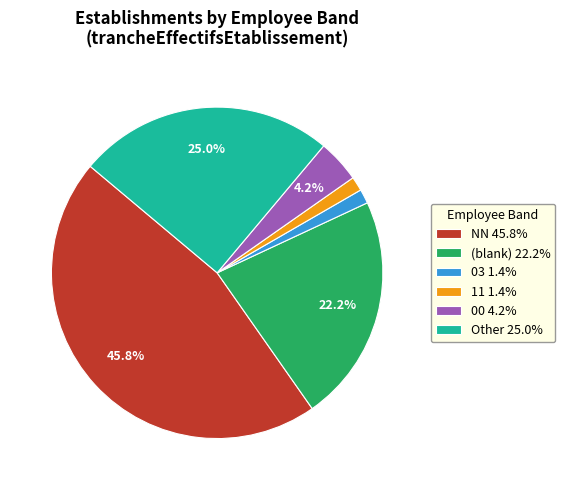

What portion of the pie excludes Other 25.0%?

75.0%